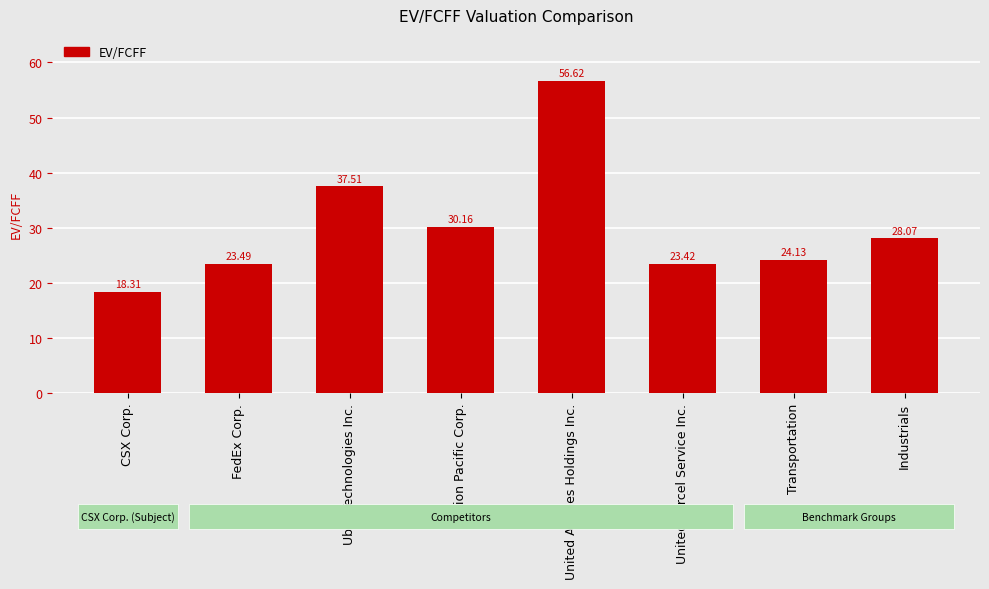

Rank the categories by value from highest to lowest.

United Airlines Holdings Inc., Uber Technologies Inc., Union Pacific Corp., Industrials, Transportation, FedEx Corp., United Parcel Service Inc., CSX Corp.